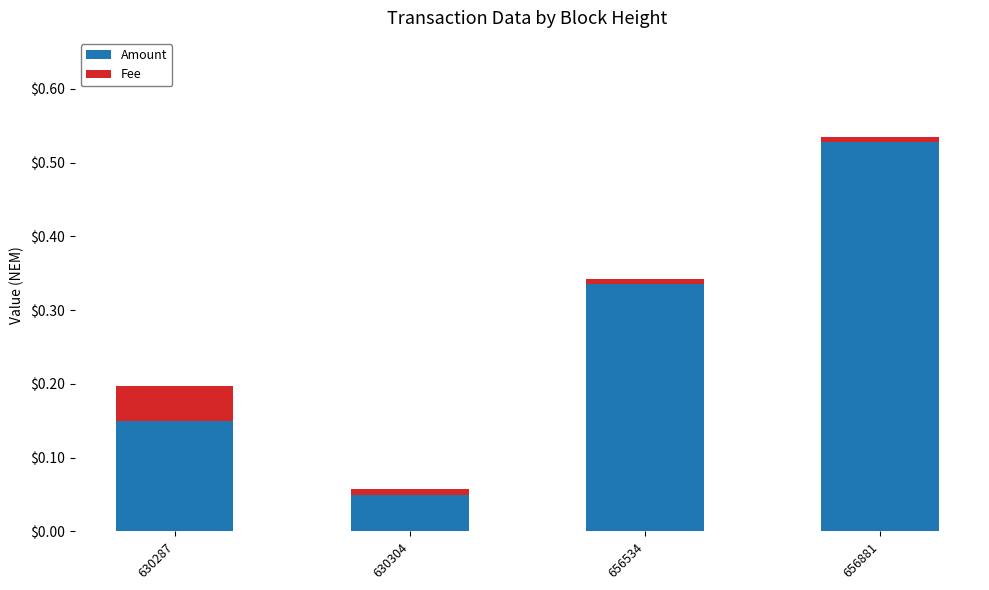

Rank the categories by Amount value from highest to lowest.

656881, 656534, 630287, 630304